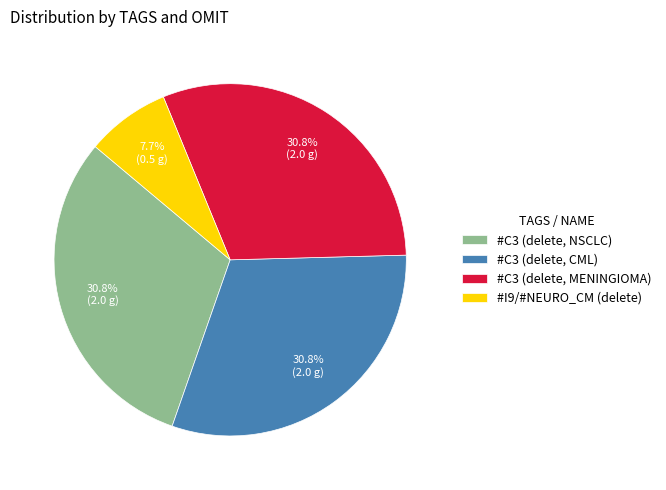

Does #C3 (delete, MENINGIOMA) represent more than half of the total?

No